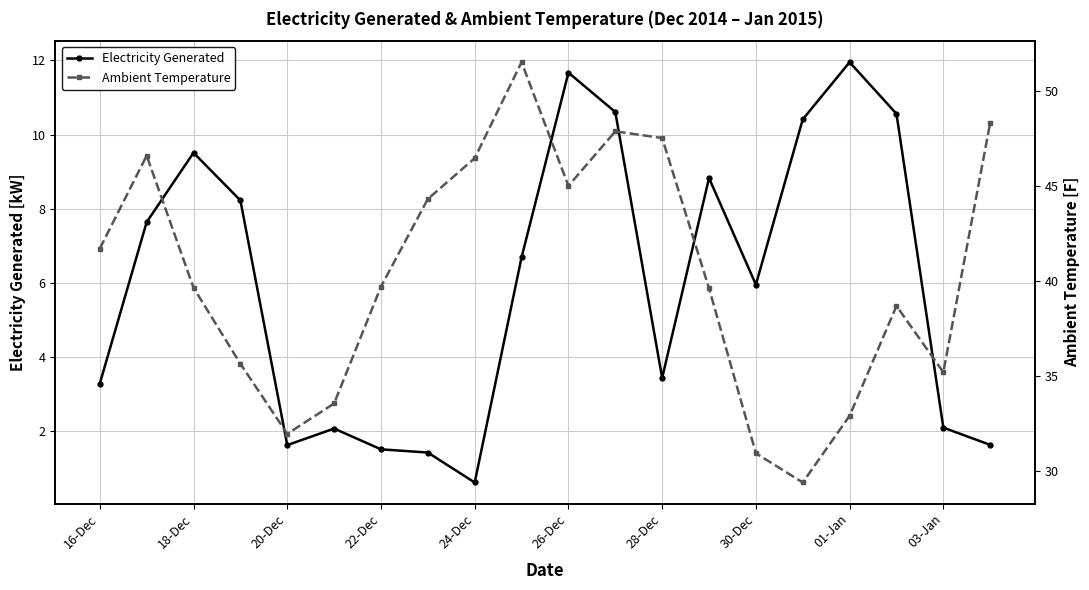

Which category has the highest value in the Electricity Generated series?

01-Jan